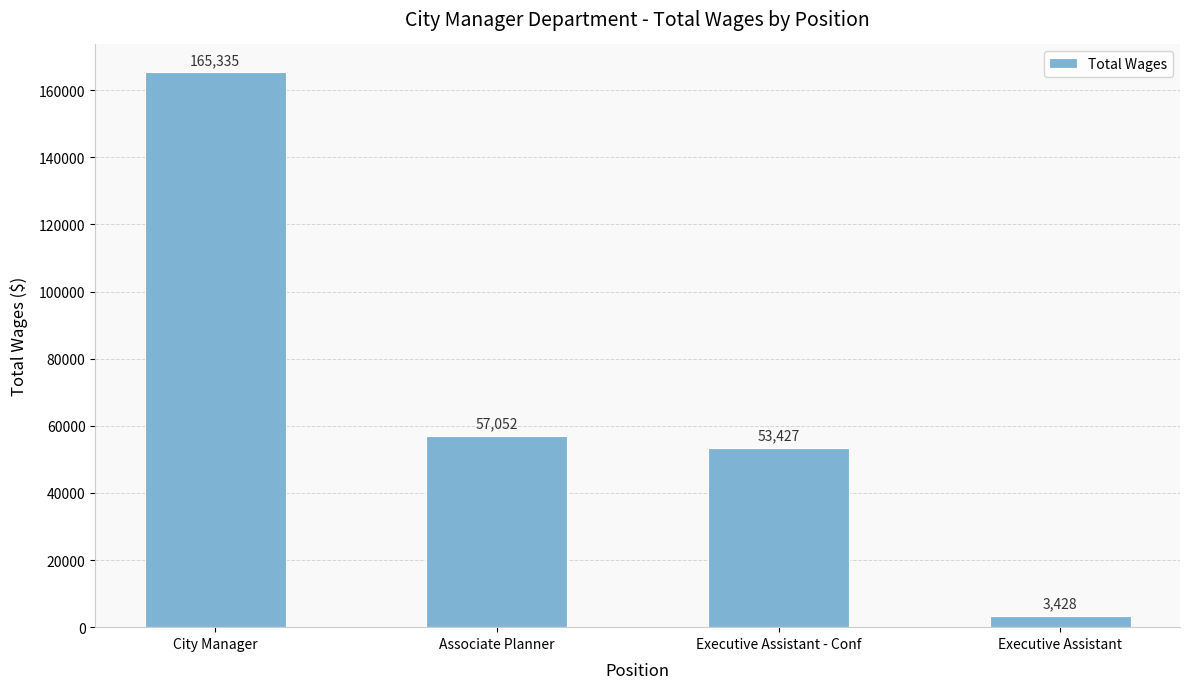

What is the ratio of the value at City Manager to the value at Associate Planner?

2.9